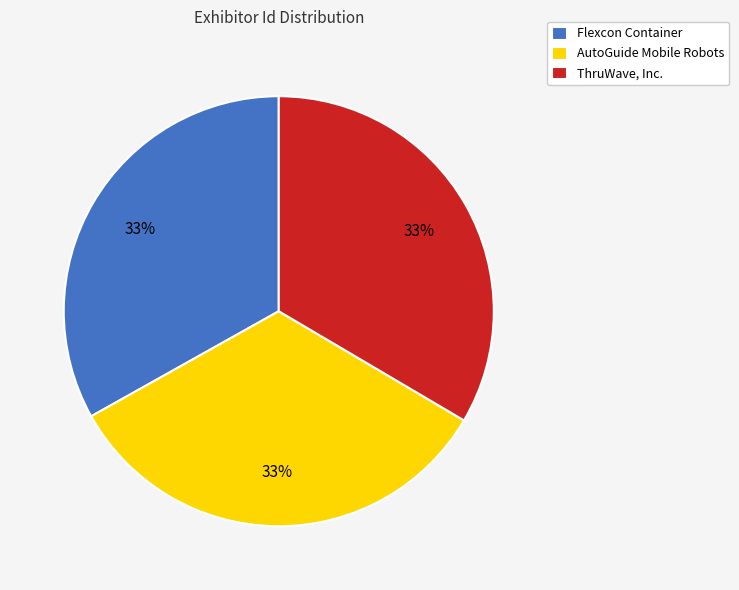

Is the sum of ThruWave, Inc. and Flexcon Container greater than half?

Yes